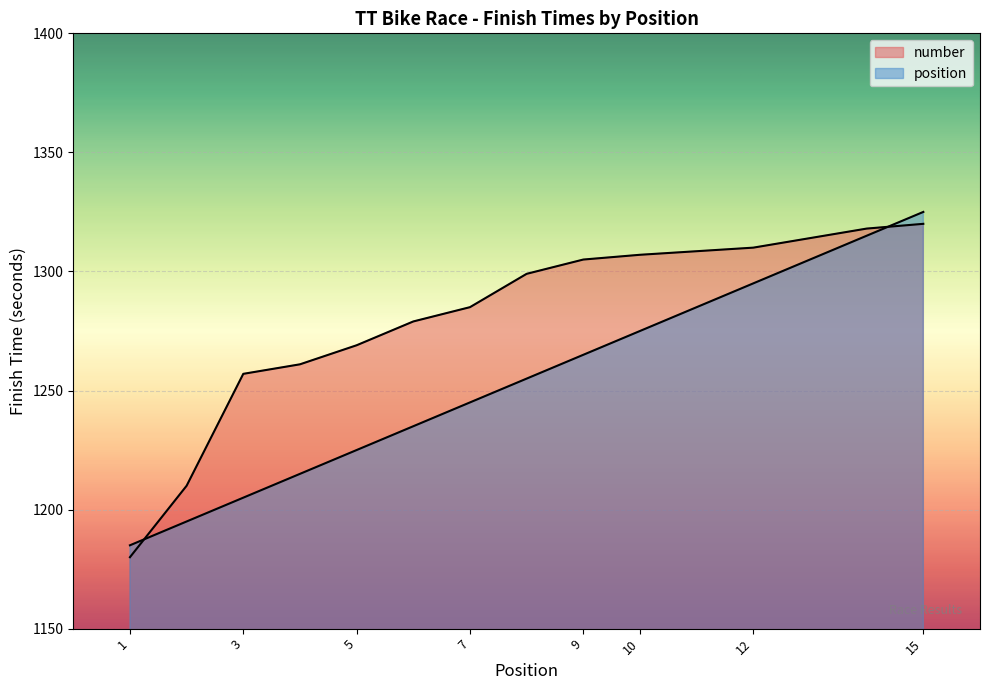

Is it true that the value at 7 is 846?

False